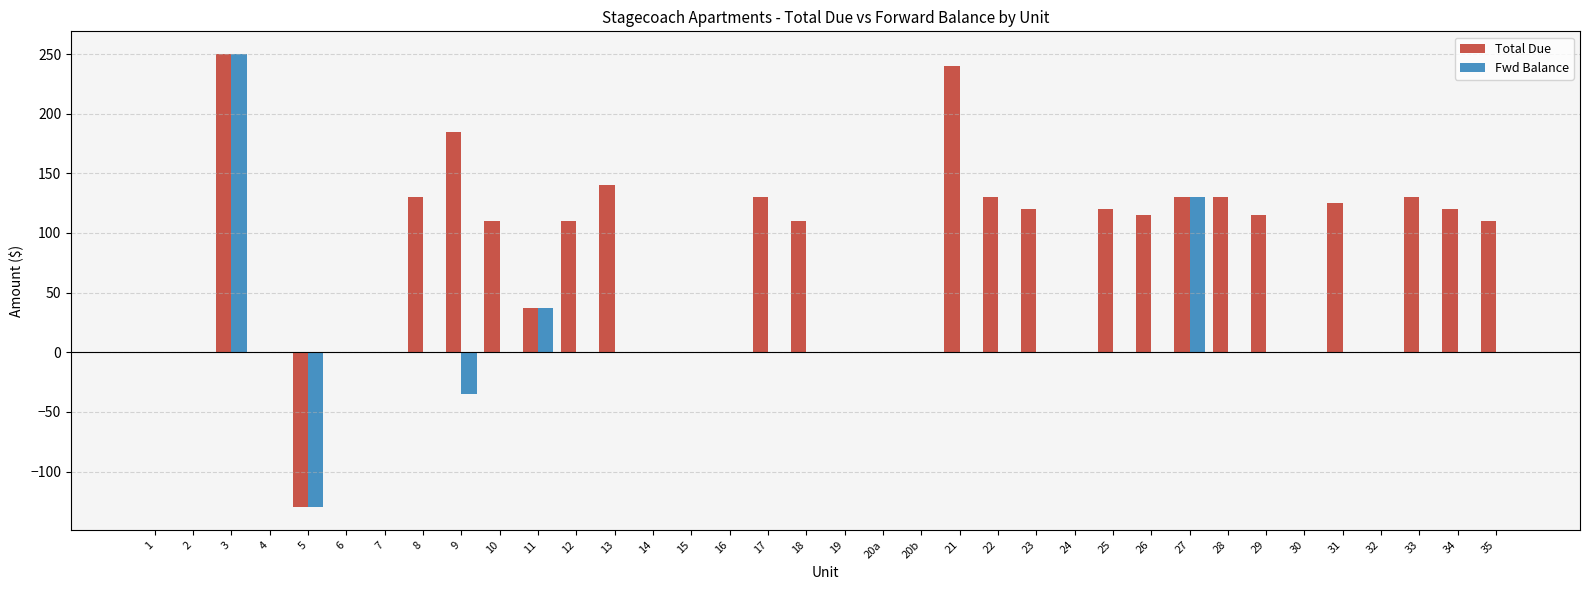

Which series has the largest total across all categories?

Total Due